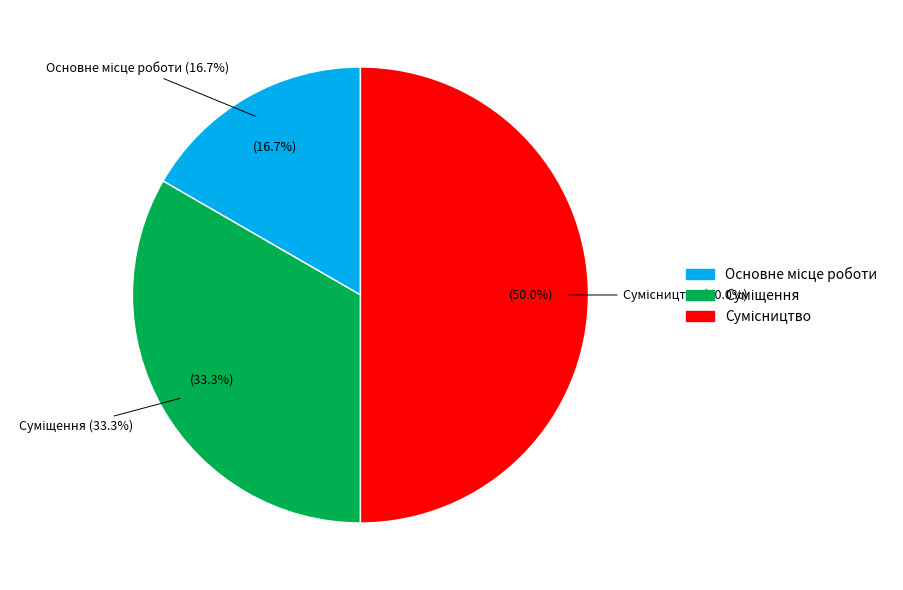

The Основне місце роботи slice represents 17% of the pie. True or false?

True